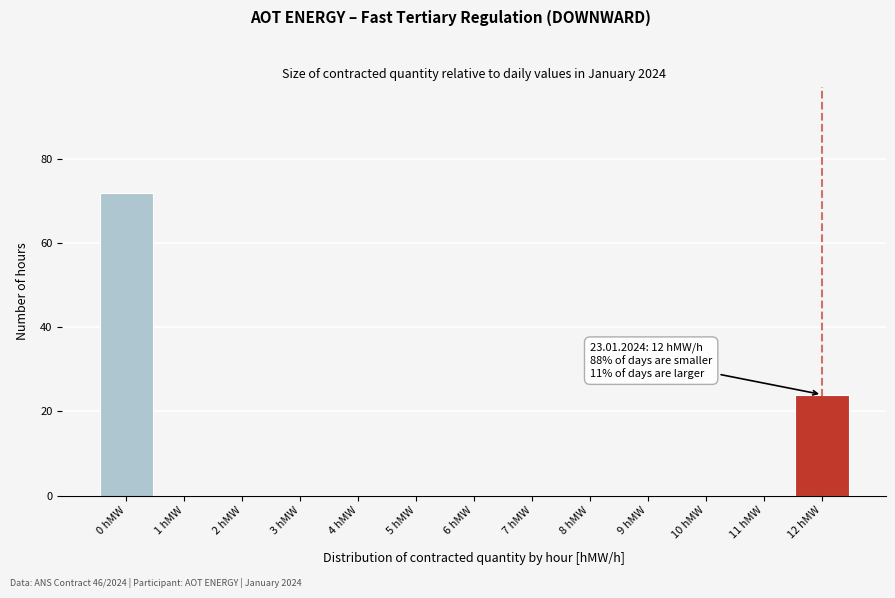

Which range on the x-axis has the tallest bar?

-0.5 to 0.5